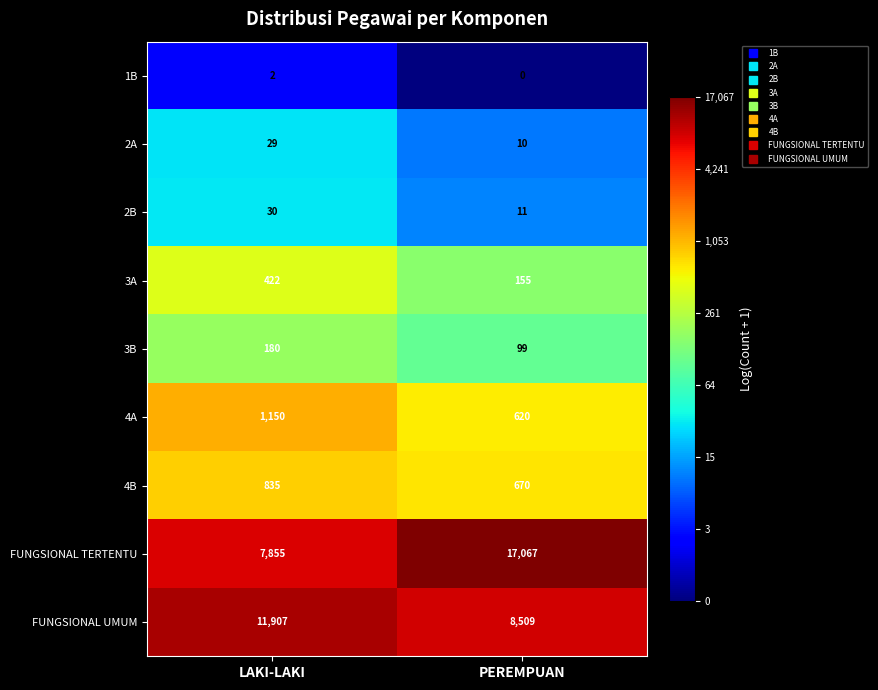

Reading right to left, extract all data points from this chart.

1B: 0	2
2A: 10	29
2B: 11	30
3A: 155	422
3B: 99	180
4A: 620	1150
4B: 670	835
FUNGSIONAL TERTENTU: 17067	7855
FUNGSIONAL UMUM: 8509	11907